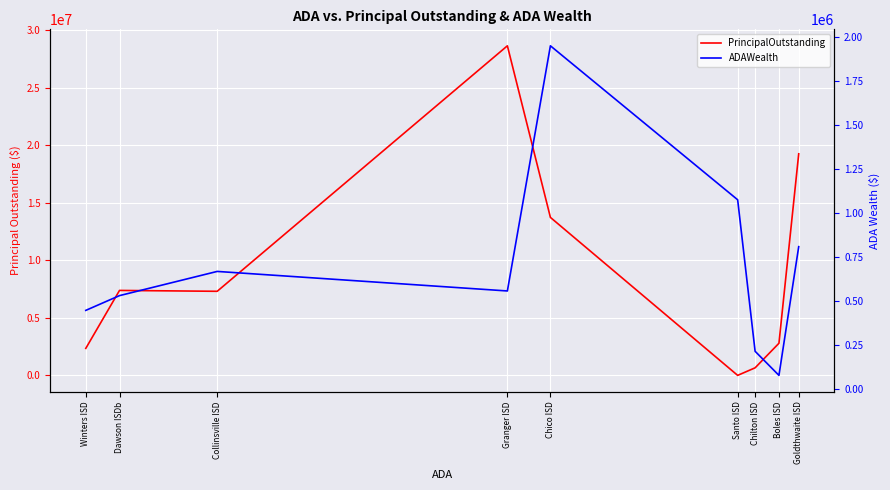

Where is ADAWealth nearest to the value 1013566?

Santo ISD